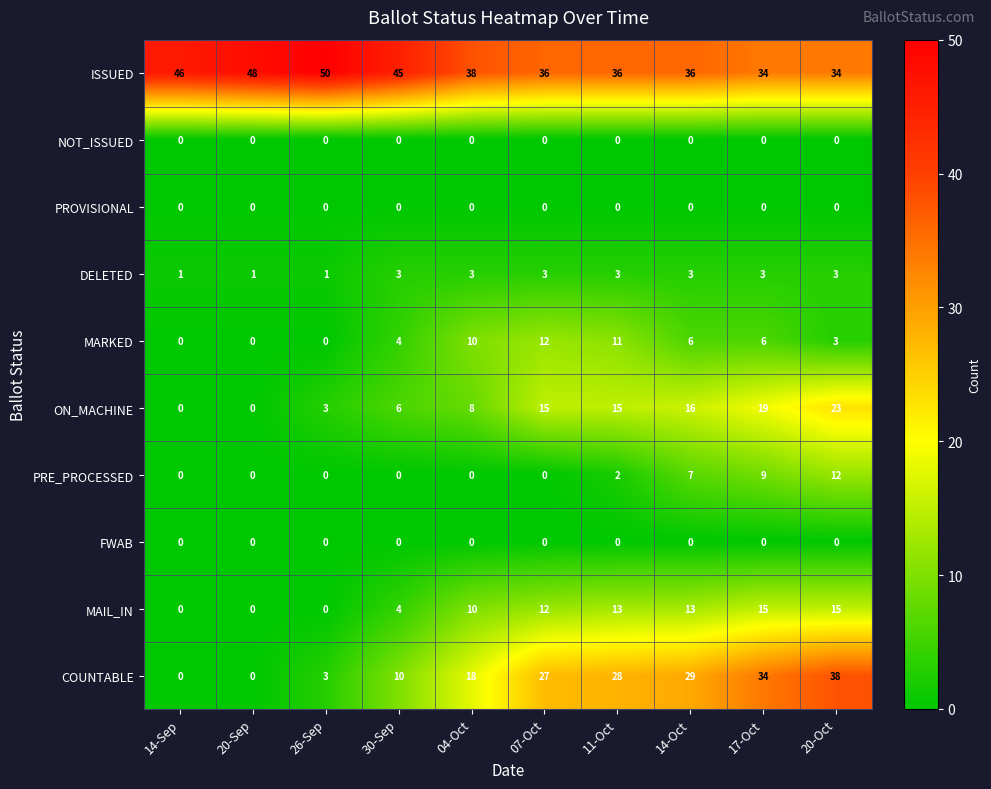

What is the total value across all series at 14-Oct?

110